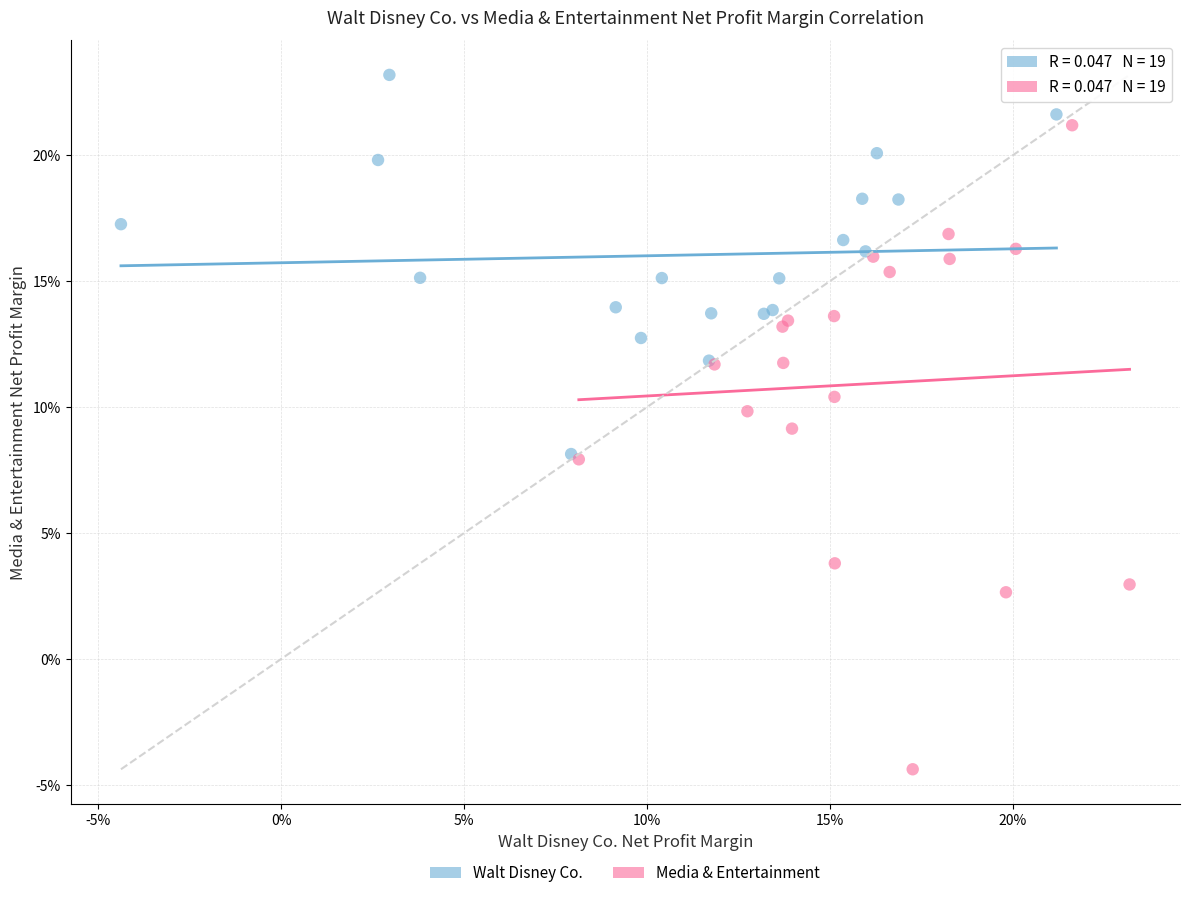

Which series reaches the maximum Y coordinate?

Walt Disney Co.